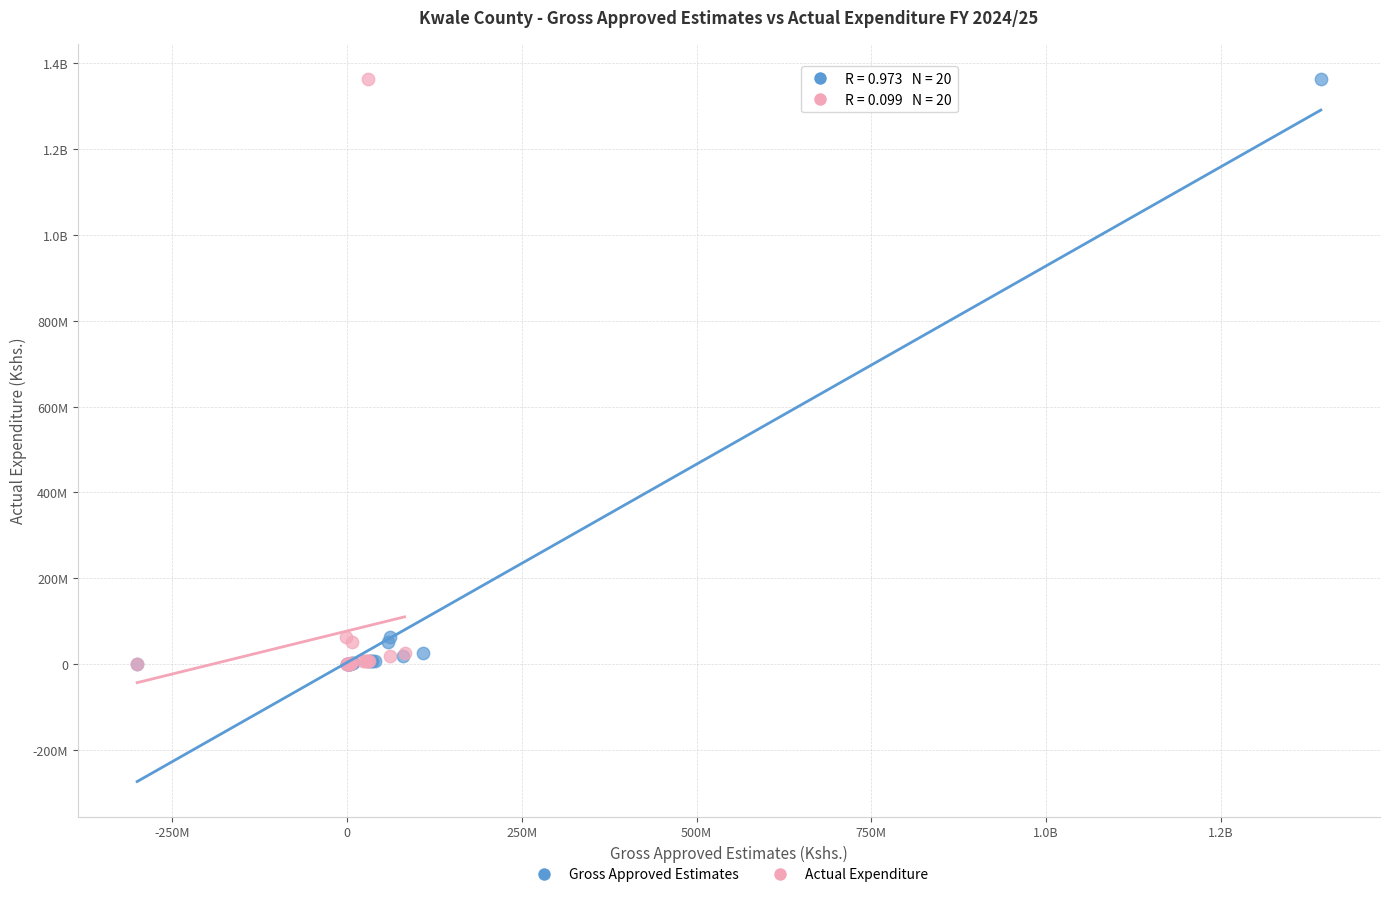

What are all the series names shown in the legend?

Gross Approved Estimates, Actual Expenditure